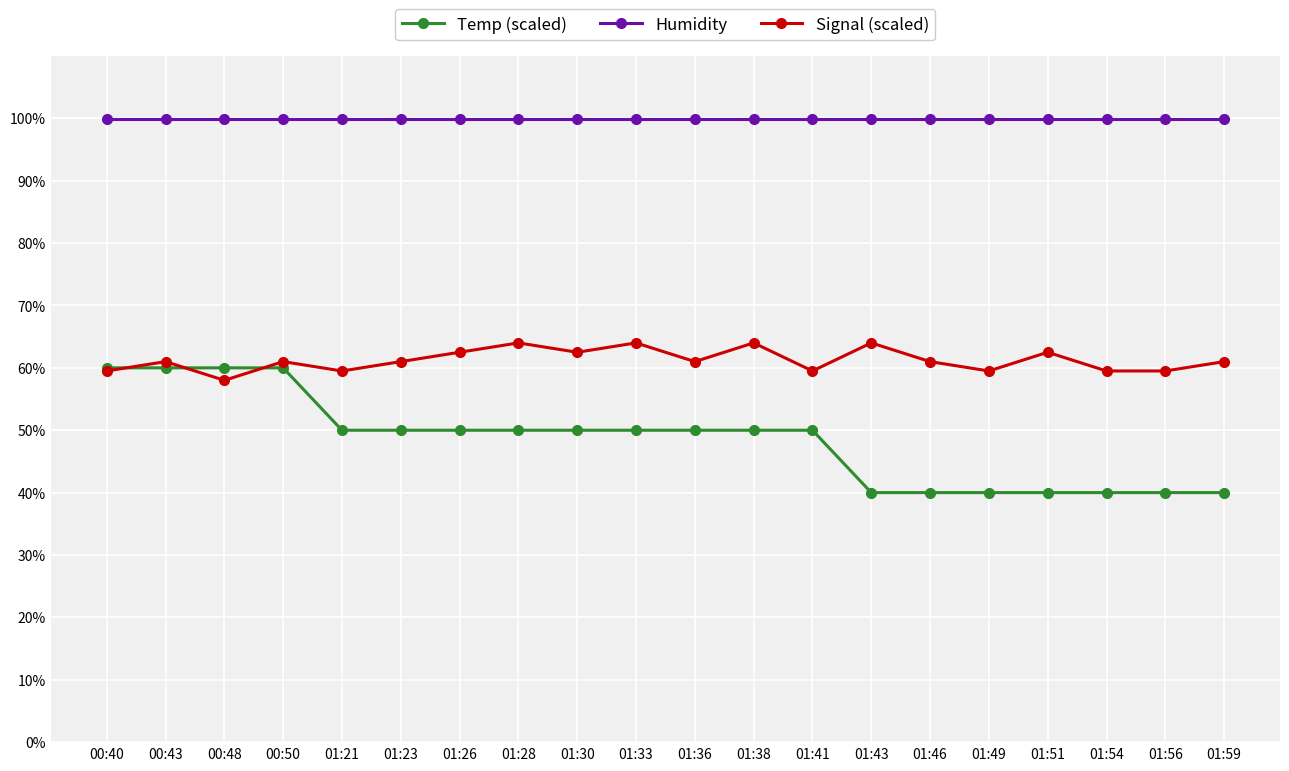

Reading left to right, what are all the values shown in this chart?

Temp (scaled): 00:40=60.0	00:43=60.0	00:48=60.0	00:50=60.0	01:21=50.0	01:23=50.0	01:26=50.0	01:28=50.0	01:30=50.0	01:33=50.0	01:36=50.0	01:38=50.0	01:41=50.0	01:43=40.0	01:46=40.0	01:49=40.0	01:51=40.0	01:54=40.0	01:56=40.0	01:59=40.0
Humidity: 00:40=99.9	00:43=99.9	00:48=99.9	00:50=99.9	01:21=99.9	01:23=99.9	01:26=99.9	01:28=99.9	01:30=99.9	01:33=99.9	01:36=99.9	01:38=99.9	01:41=99.9	01:43=99.9	01:46=99.9	01:49=99.9	01:51=99.9	01:54=99.9	01:56=99.9	01:59=99.9
Signal (scaled): 00:40=59.5	00:43=61.0	00:48=58.0	00:50=61.0	01:21=59.5	01:23=61.0	01:26=62.5	01:28=64.0	01:30=62.5	01:33=64.0	01:36=61.0	01:38=64.0	01:41=59.5	01:43=64.0	01:46=61.0	01:49=59.5	01:51=62.5	01:54=59.5	01:56=59.5	01:59=61.0